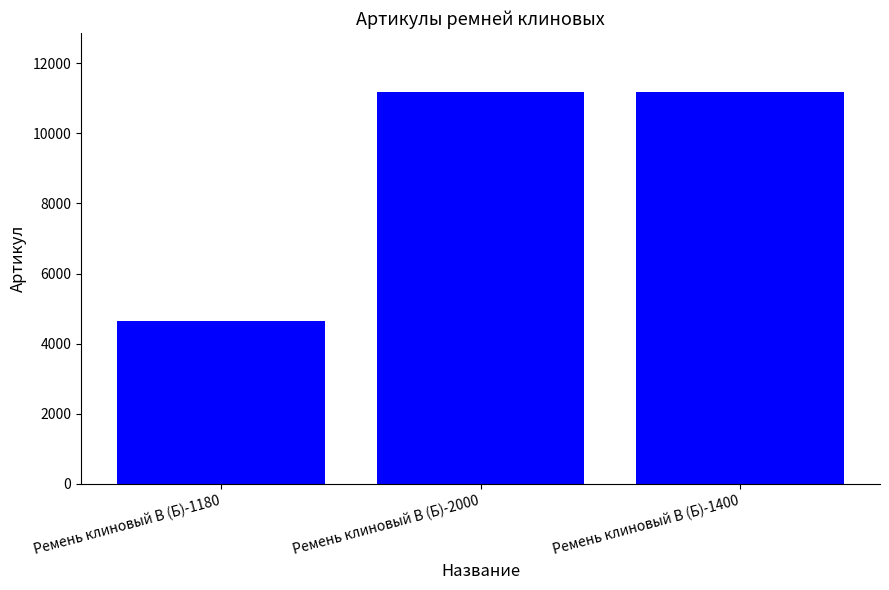

How many categories are shown in the chart?

3